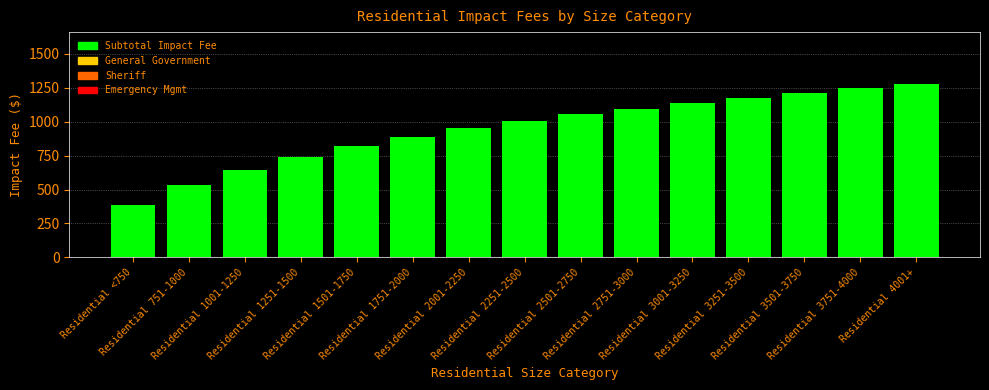

What is the label of the 14th bar from the right?

Residential 751-1000